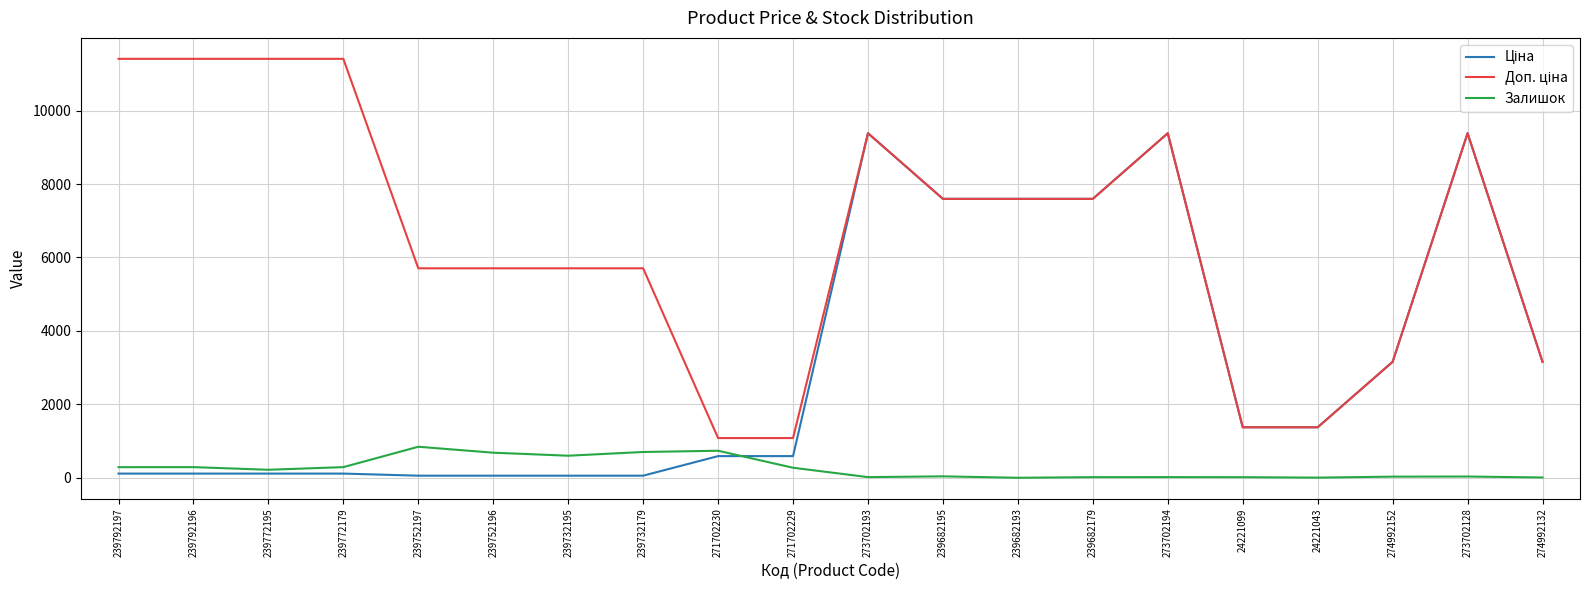

What is the highest value of the Залишок series?

845.0